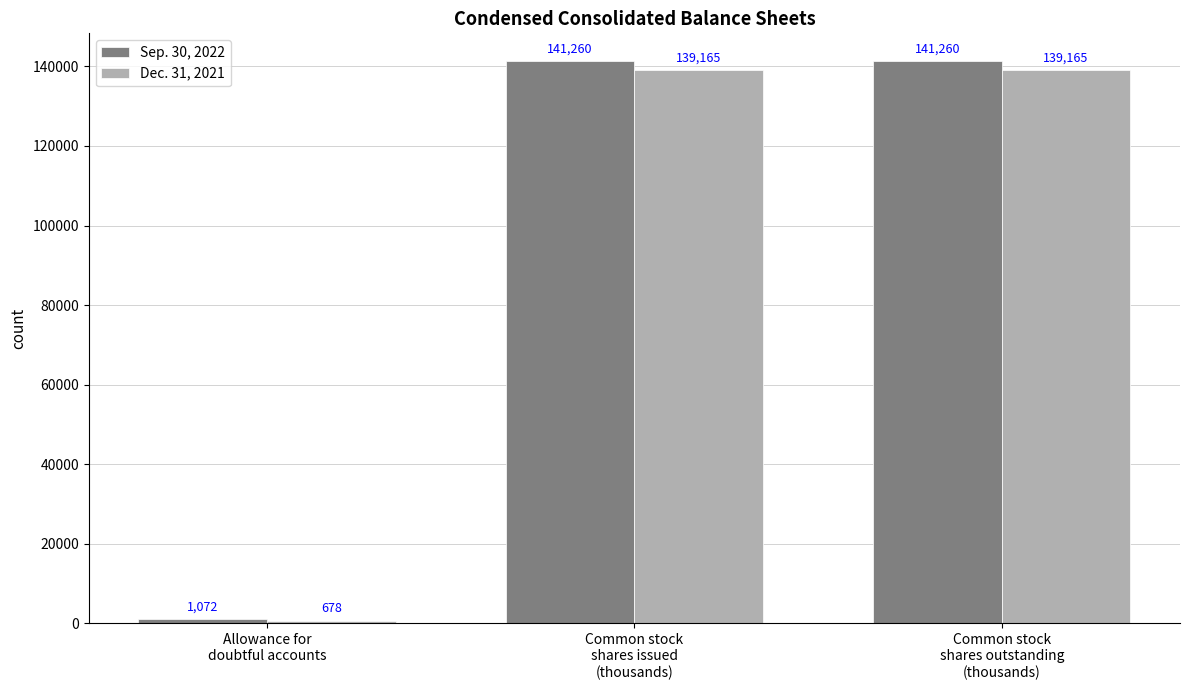

Which series has the widest spread of values?

Sep. 30, 2022